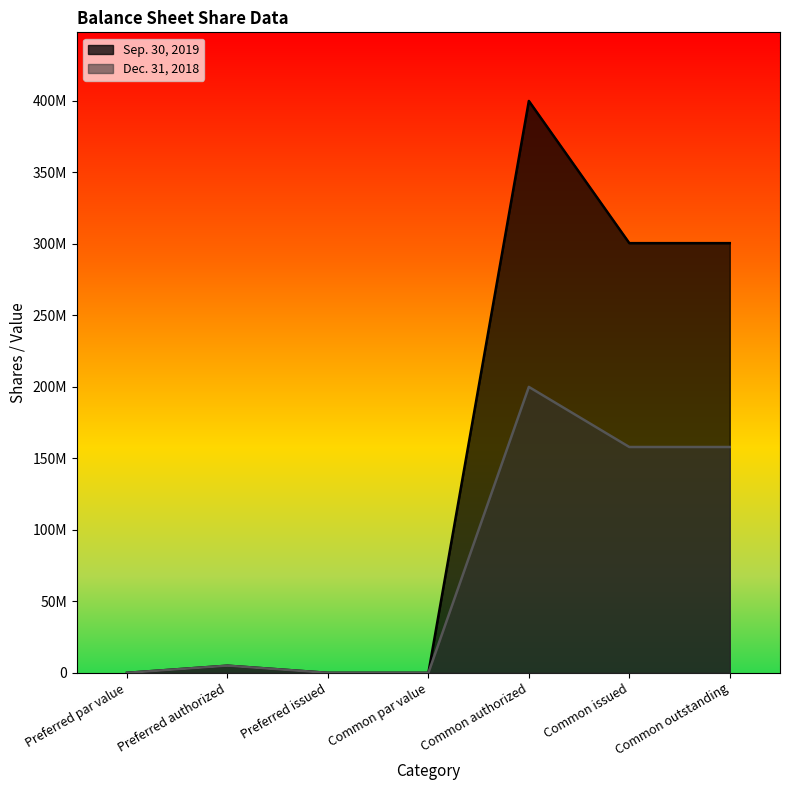

What is the label of the 6th point from the right?

Preferred authorized